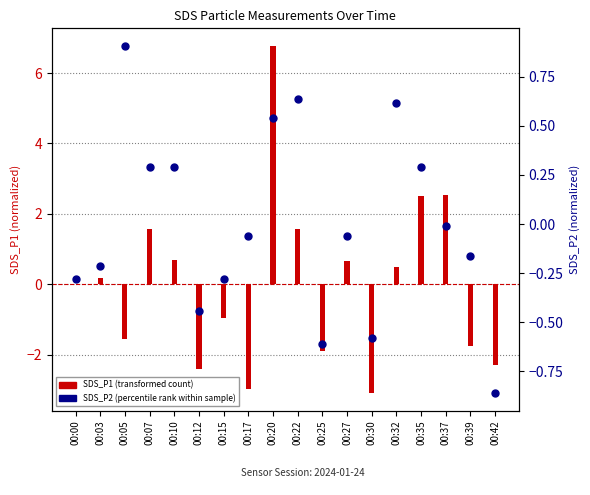

At how many categories does at least one series exceed 4?

1